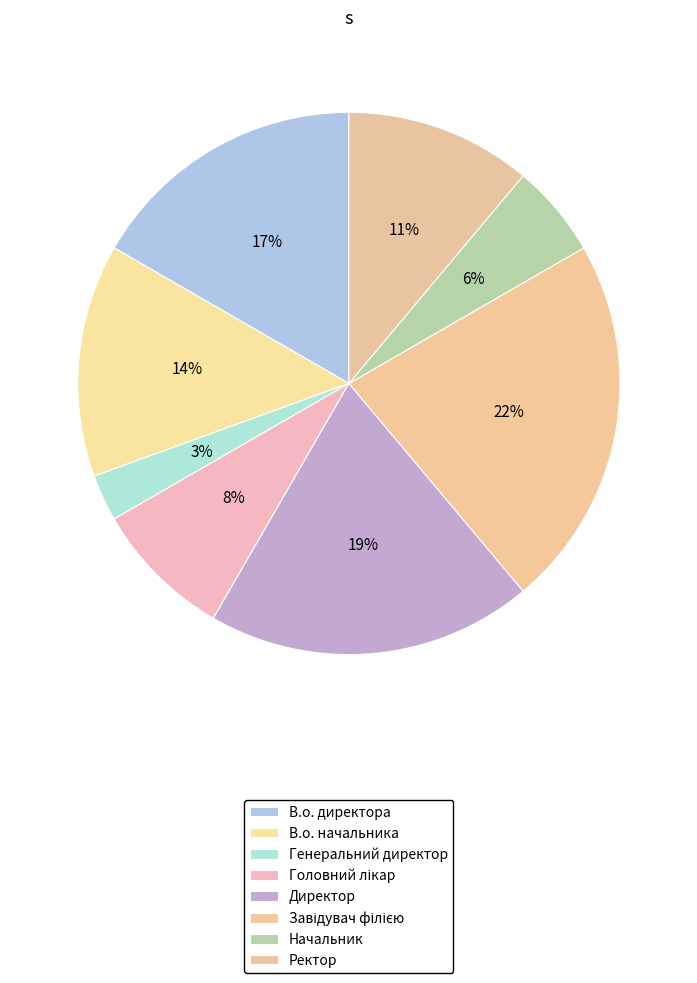

What percentage do Ректор and Начальник together represent?

16.7%